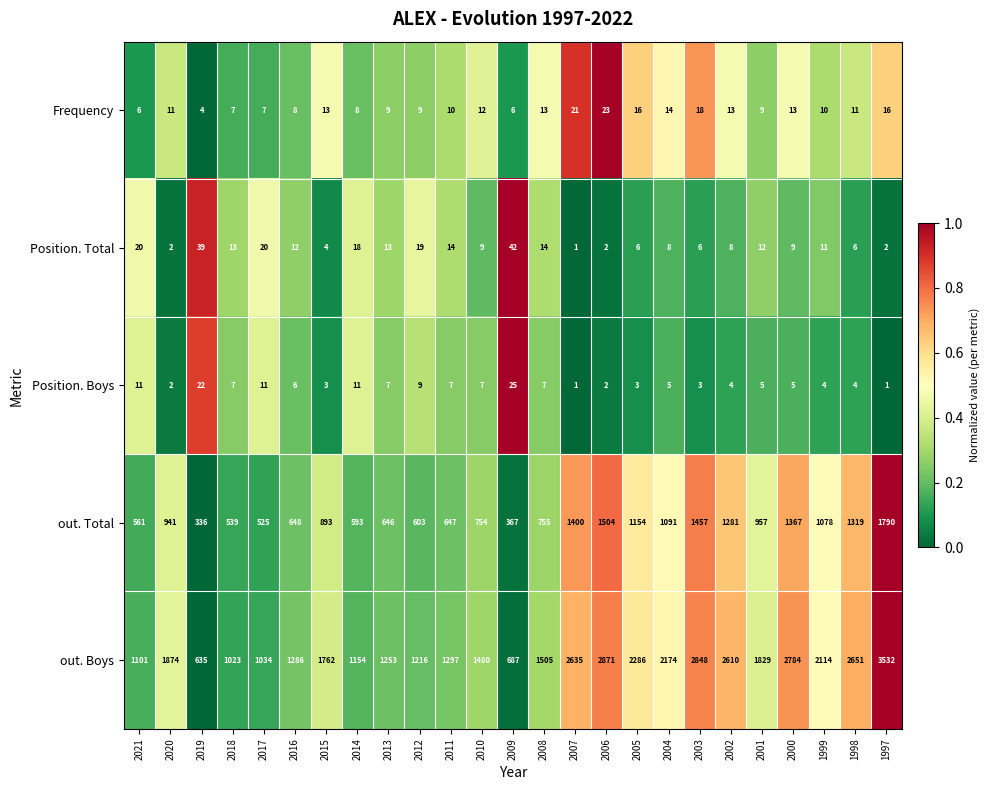

Which series has the largest range (max minus min)?

out. Boys